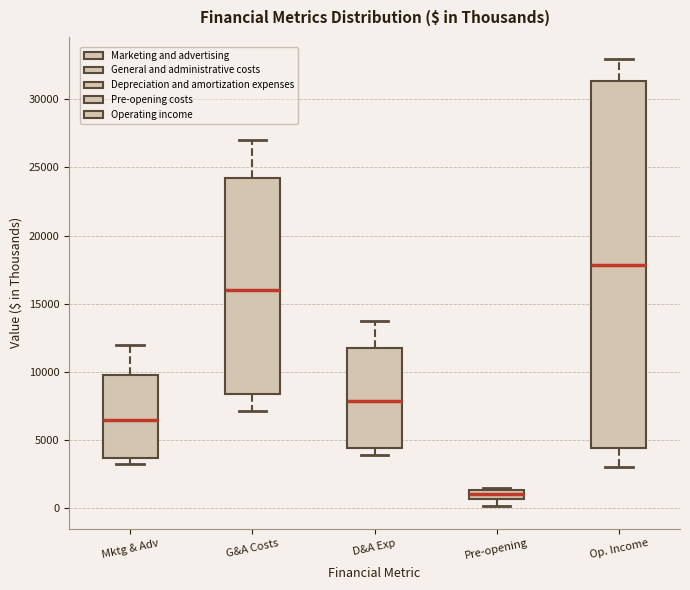

Which box's median line is the lowest?

Pre-opening